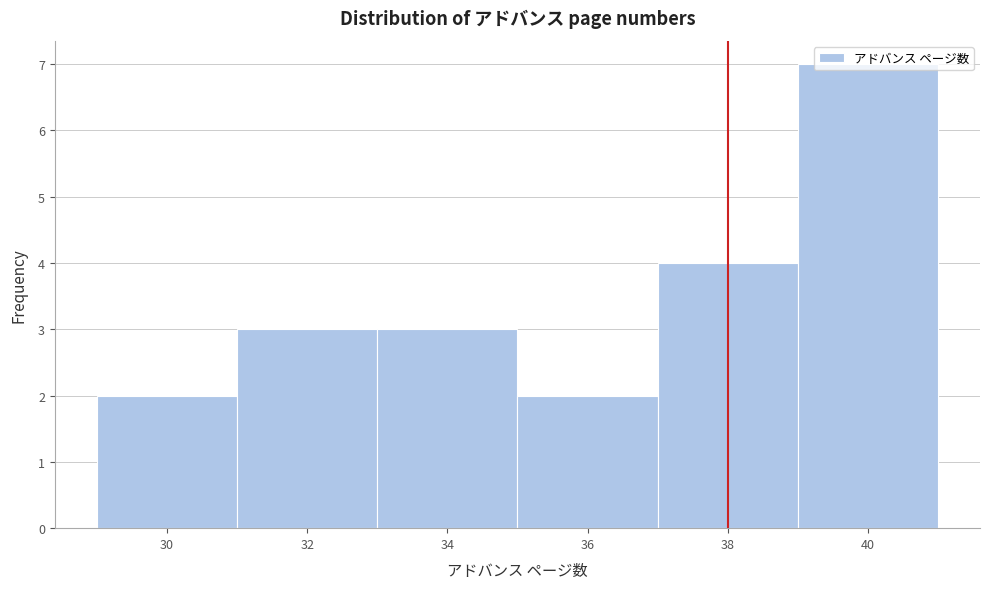

Reading left to right, transcribe this chart: for each bar, give the range it covers on the x-axis and its height. The values are not printed on the chart, so give them approximately, as read against the axis.

29 to 31: 2
31 to 33: 3
33 to 35: 3
35 to 37: 2
37 to 39: 4
39 to 41: 7